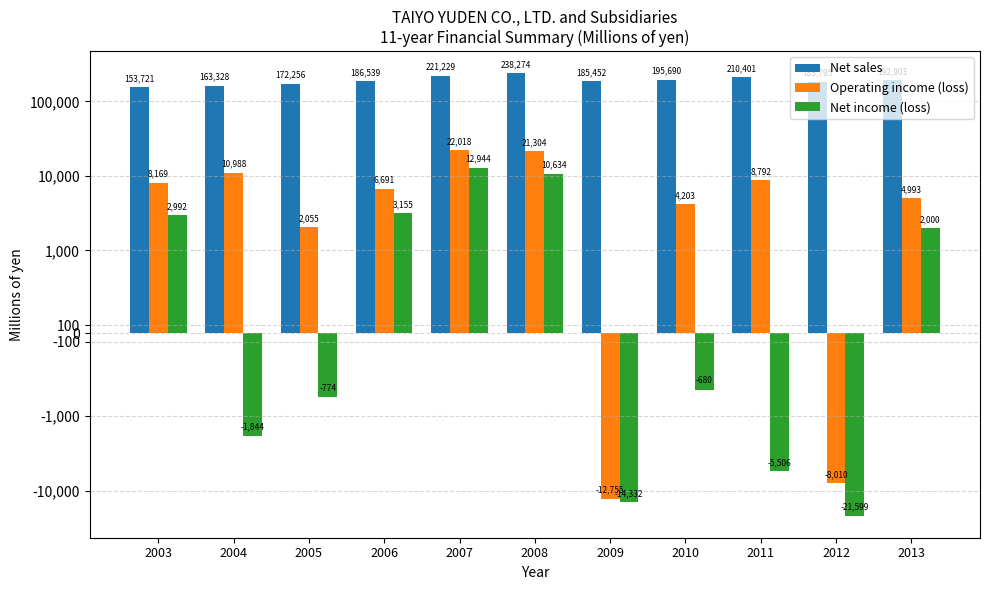

What is the difference between the Operating income (loss) values at 2003 and 2012?

16179